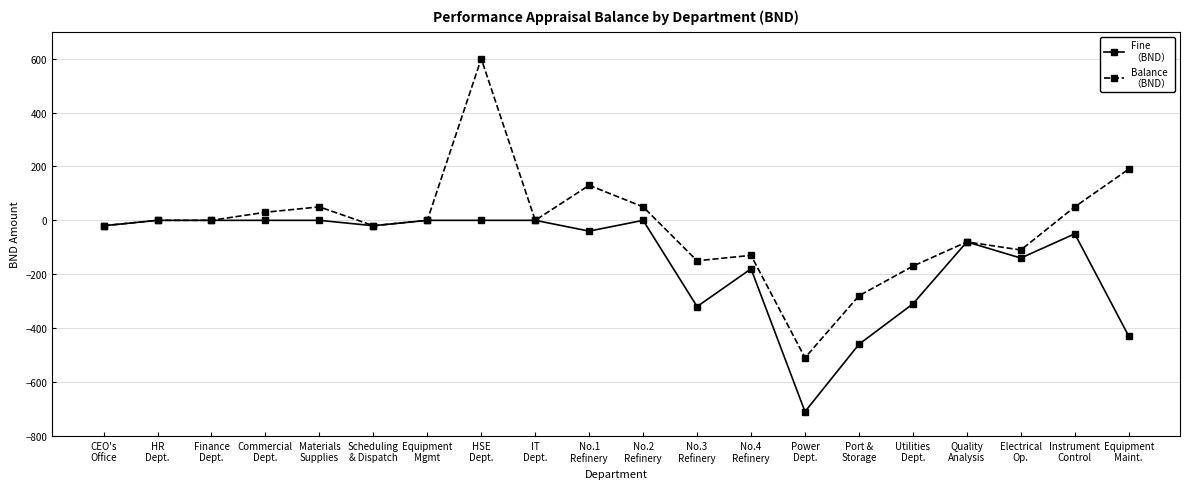

What is the minimum value shown in the chart?

-710